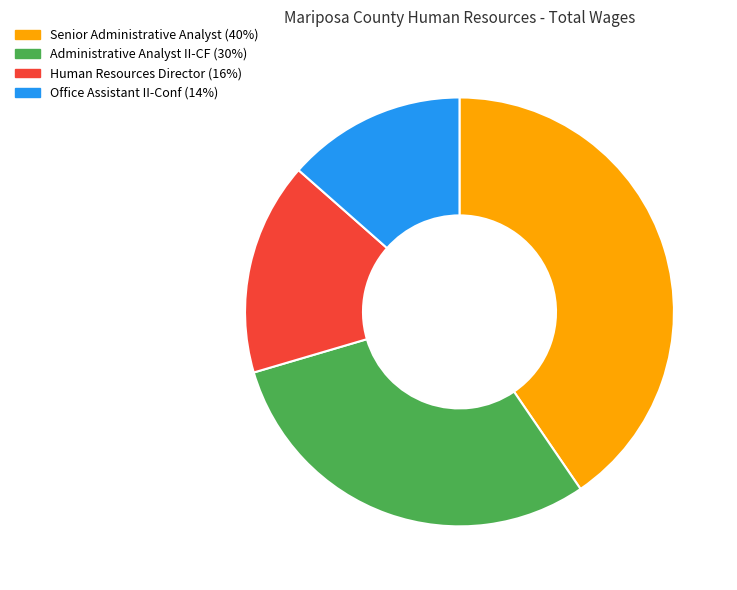

Is Administrative Analyst II-CF the majority of the pie?

No